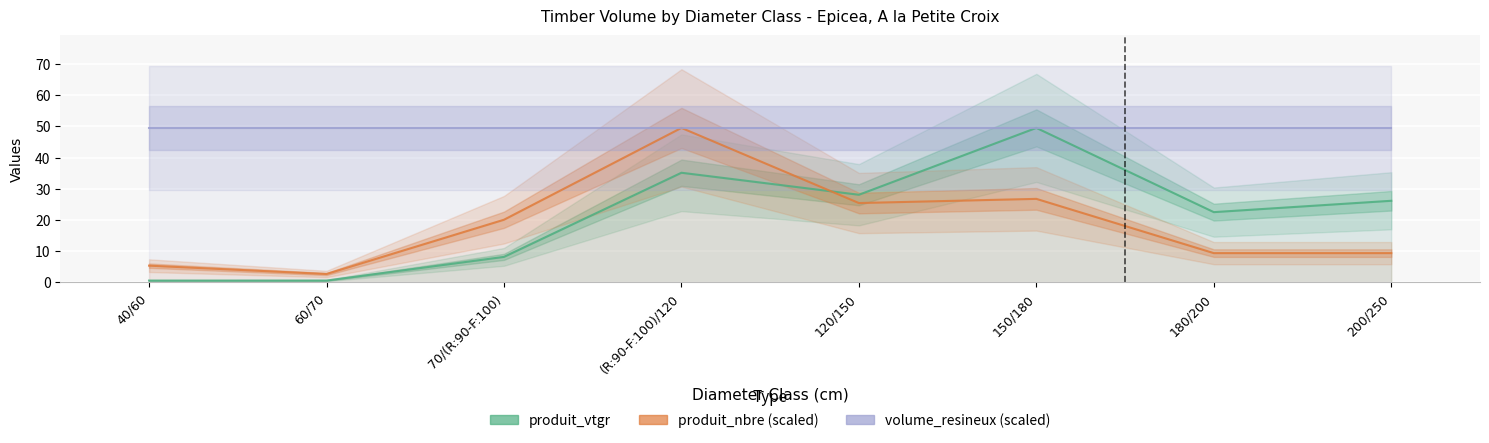

How many times do produit_nbre (scaled) and produit_vtgr cross each other?

1